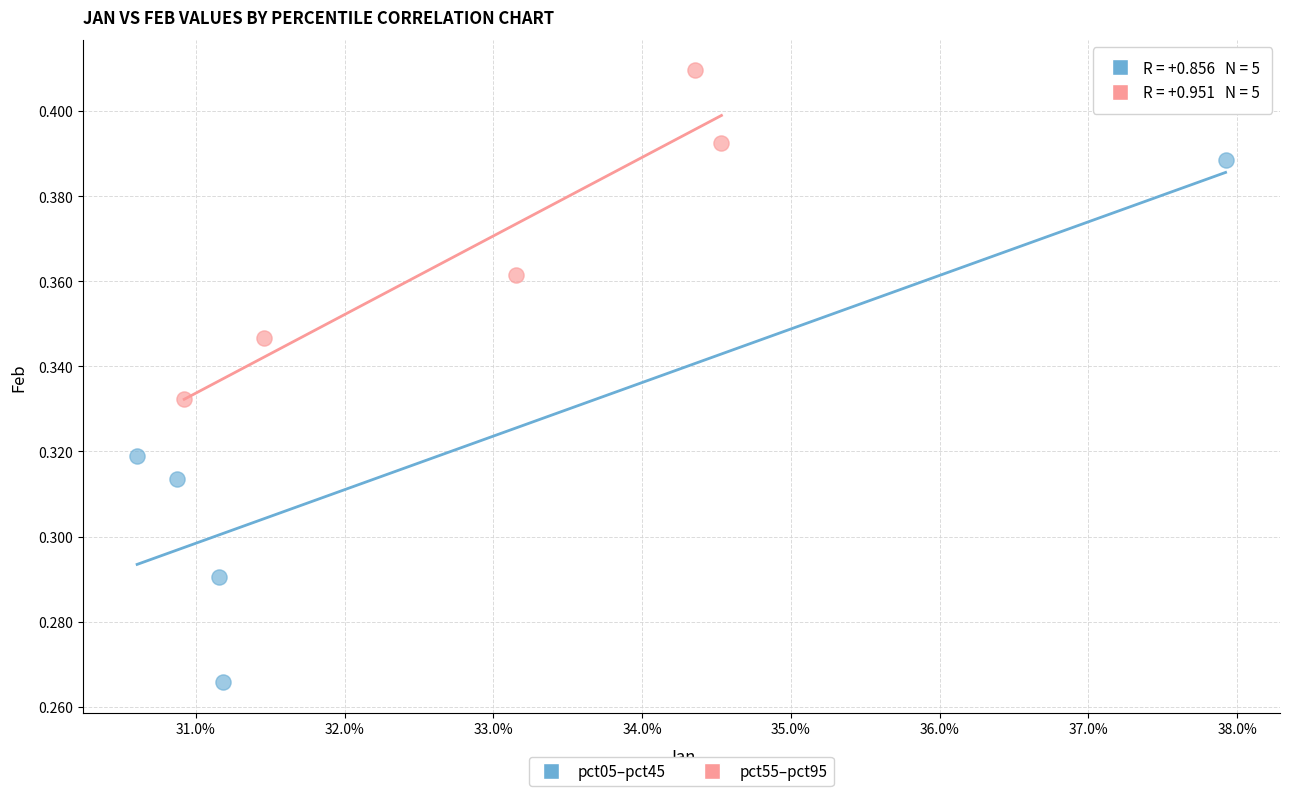

Which series has the widest spread of Y values?

pct05–pct45